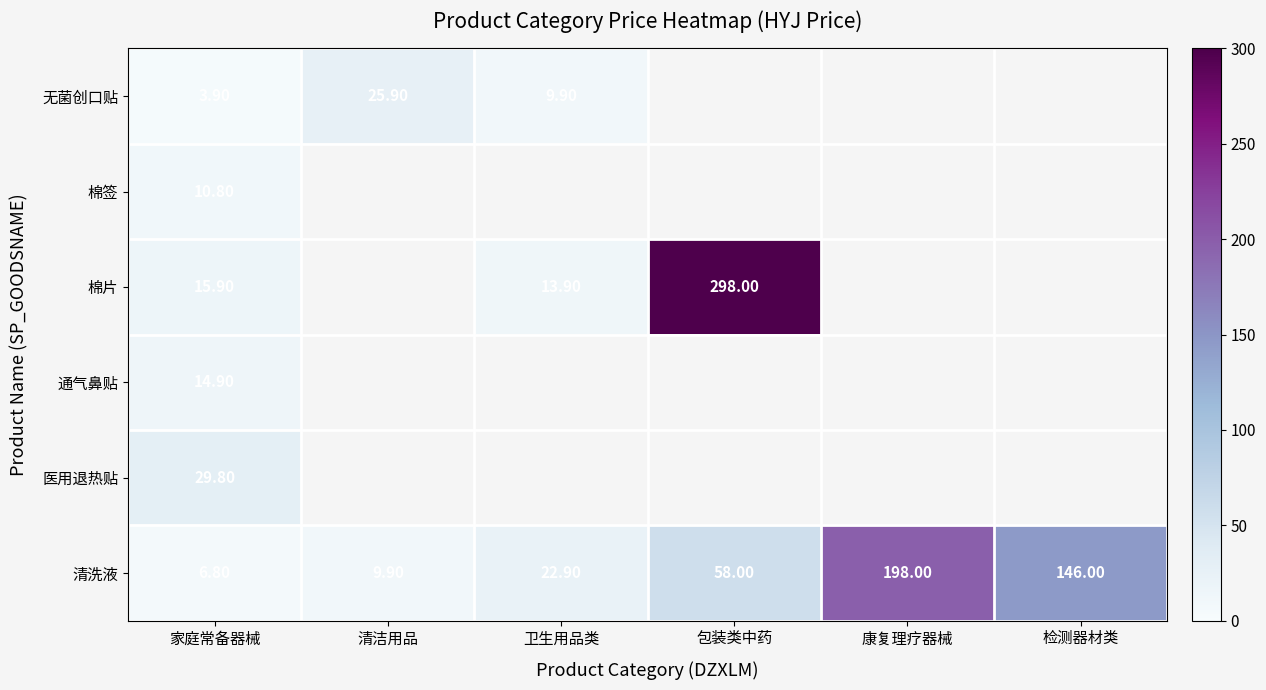

What is the maximum value shown in the chart?

298.0